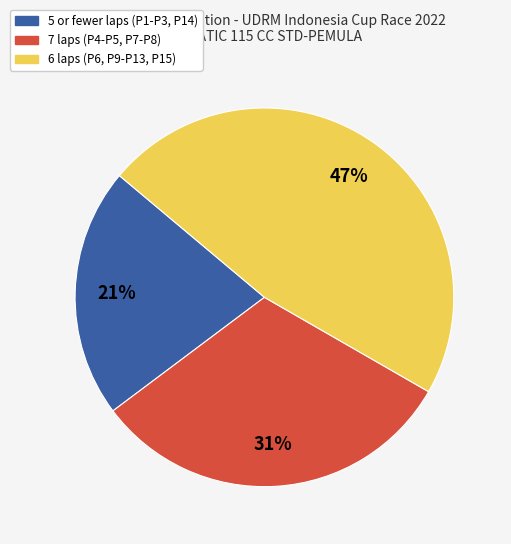

How many slices are in this pie chart?

3